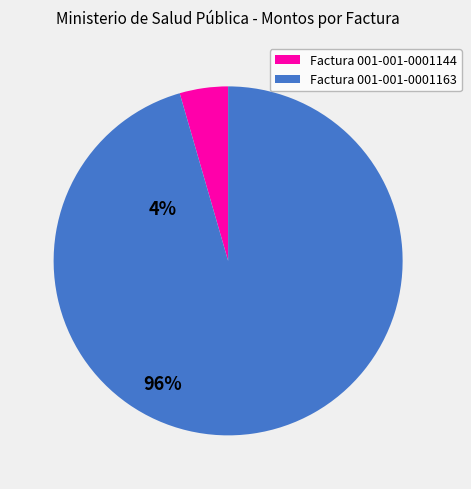

Is there a majority slice in this chart?

Yes